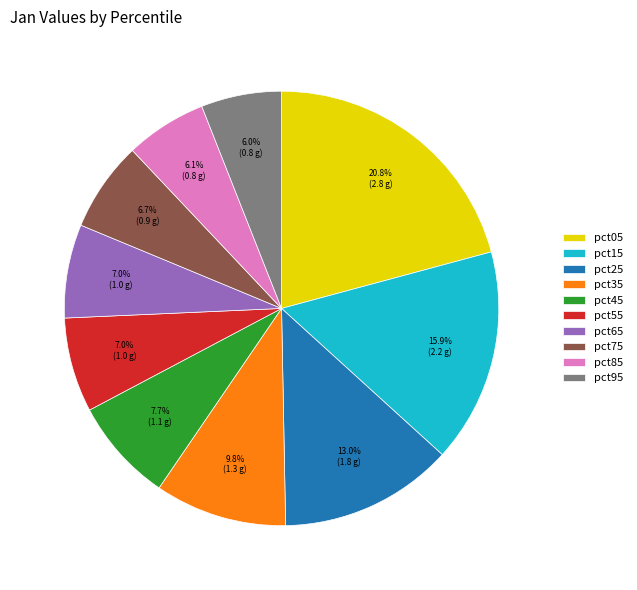

Is there a majority slice in this chart?

No